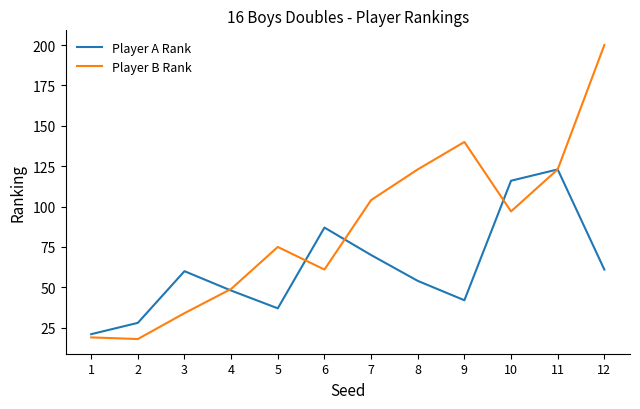

True or false: Player B Rank and Player A Rank cross at least once.

True